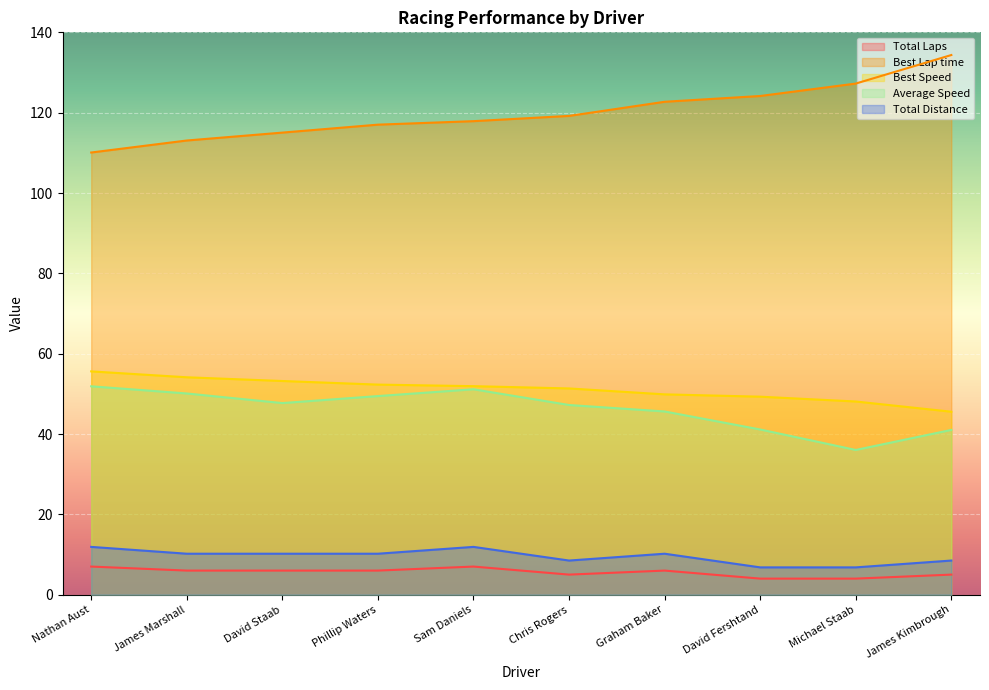

What is the difference between the Average Speed values at David Staab and Chris Rogers?

0.5